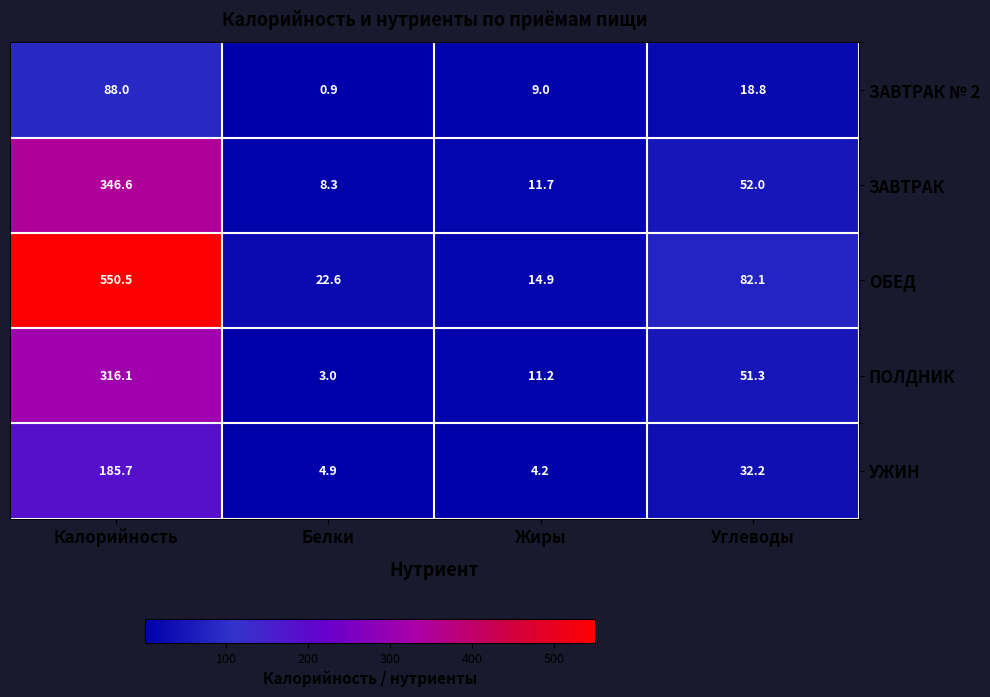

List the series in order of their peak value, lowest first.

ЗАВТРАК № 2, УЖИН, ПОЛДНИК, ЗАВТРАК, ОБЕД